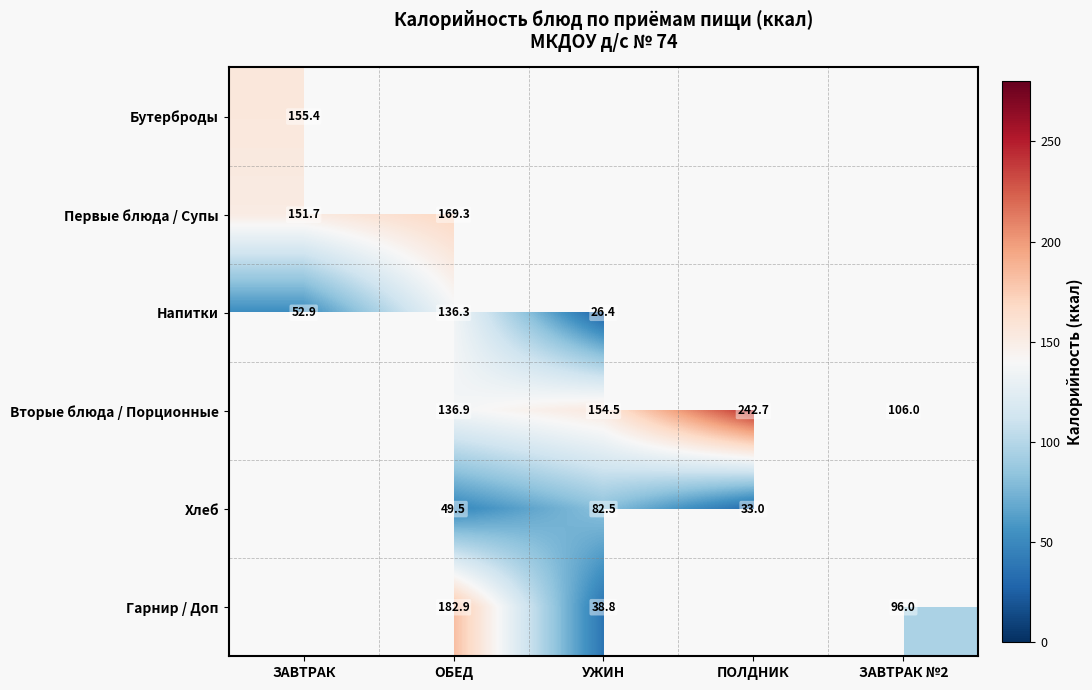

What value does the Вторые блюда / Порционные series have at ЗАВТРАК №2?

106.0